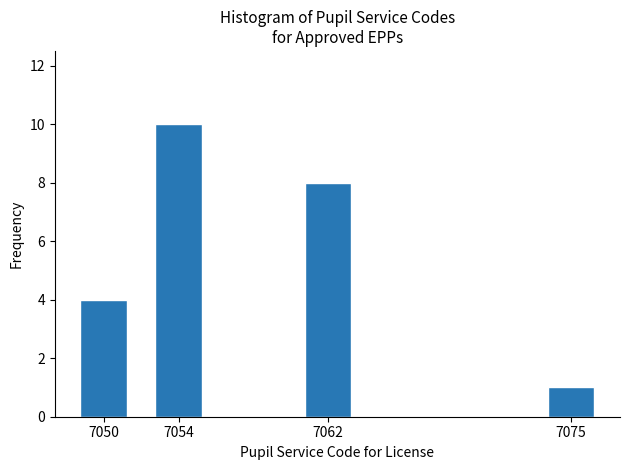

Reading left to right, what are all the values shown in this chart?

4	10	8	1